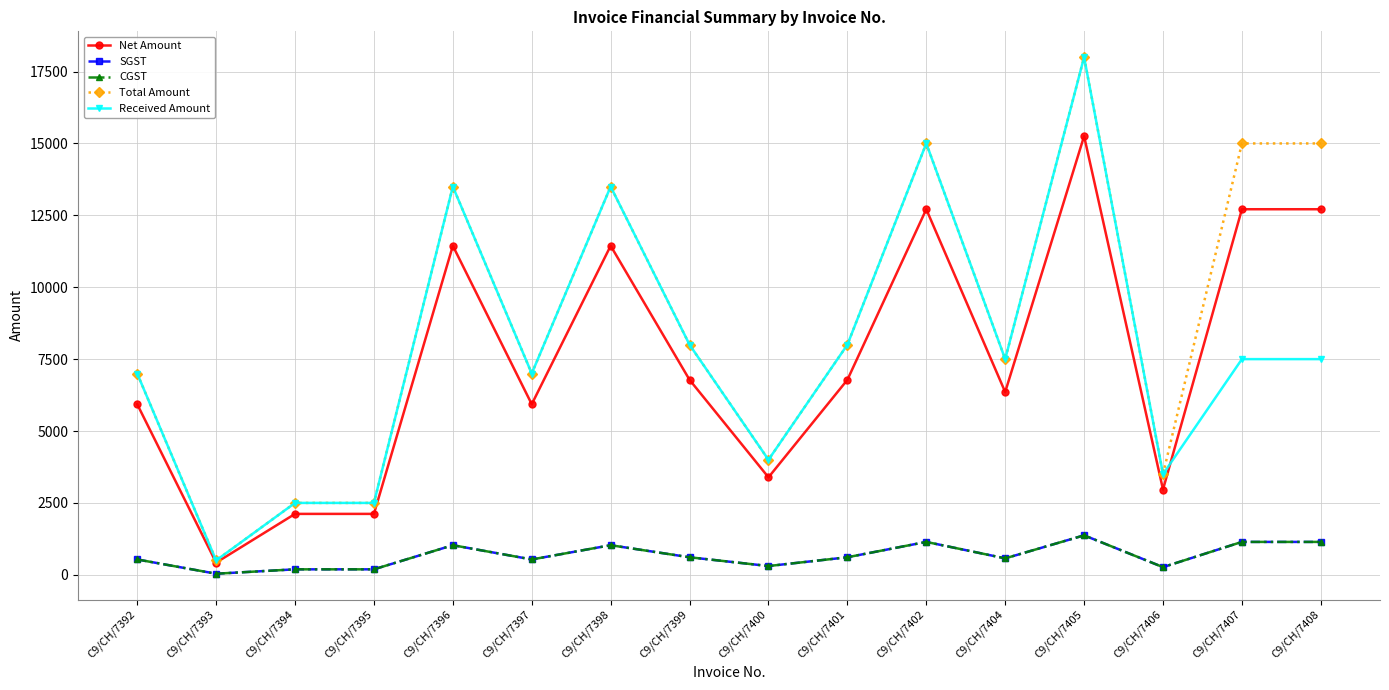

Reading left to right, transcribe all the data shown in this chart.

Net Amount: 5932.2	423.7	2118.6	2118.6	11440.7	5932.2	11440.7	6779.7	3389.8	6779.7	12711.9	6355.9	15254.2	2966.1	12711.9	12711.9
SGST: 533.9	38.1	190.7	190.7	1029.7	533.9	1029.7	610.2	305.1	610.2	1144.1	572.0	1372.9	266.9	1144.1	1144.1
CGST: 533.9	38.1	190.7	190.7	1029.7	533.9	1029.7	610.2	305.1	610.2	1144.1	572.0	1372.9	266.9	1144.1	1144.1
Total Amount: 7000.0	500.0	2500.0	2500.0	13500.0	7000.0	13500.0	8000.0	4000.0	8000.0	15000.0	7500.0	18000.0	3500.0	15000.0	15000.0
Received Amount: 7000.0	500.0	2500.0	2500.0	13500.0	7000.0	13500.0	8000.0	4000.0	8000.0	15000.0	7500.0	18000.0	3500.0	7500.0	7500.0